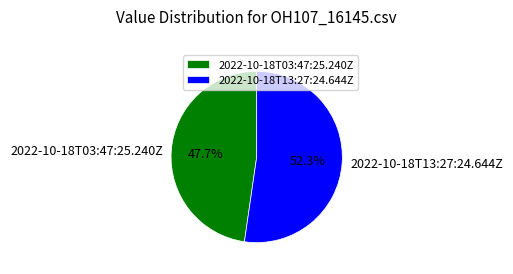

To the nearest percent, what percentage of the pie is 2022-10-18T13:27:24.644Z?

52%